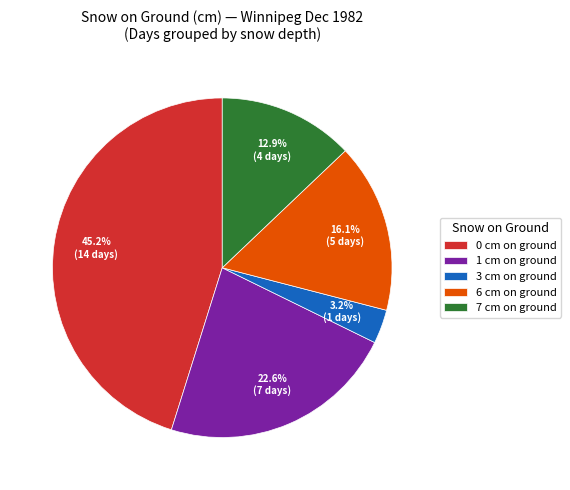

Is 3 cm on ground the majority of the pie?

No